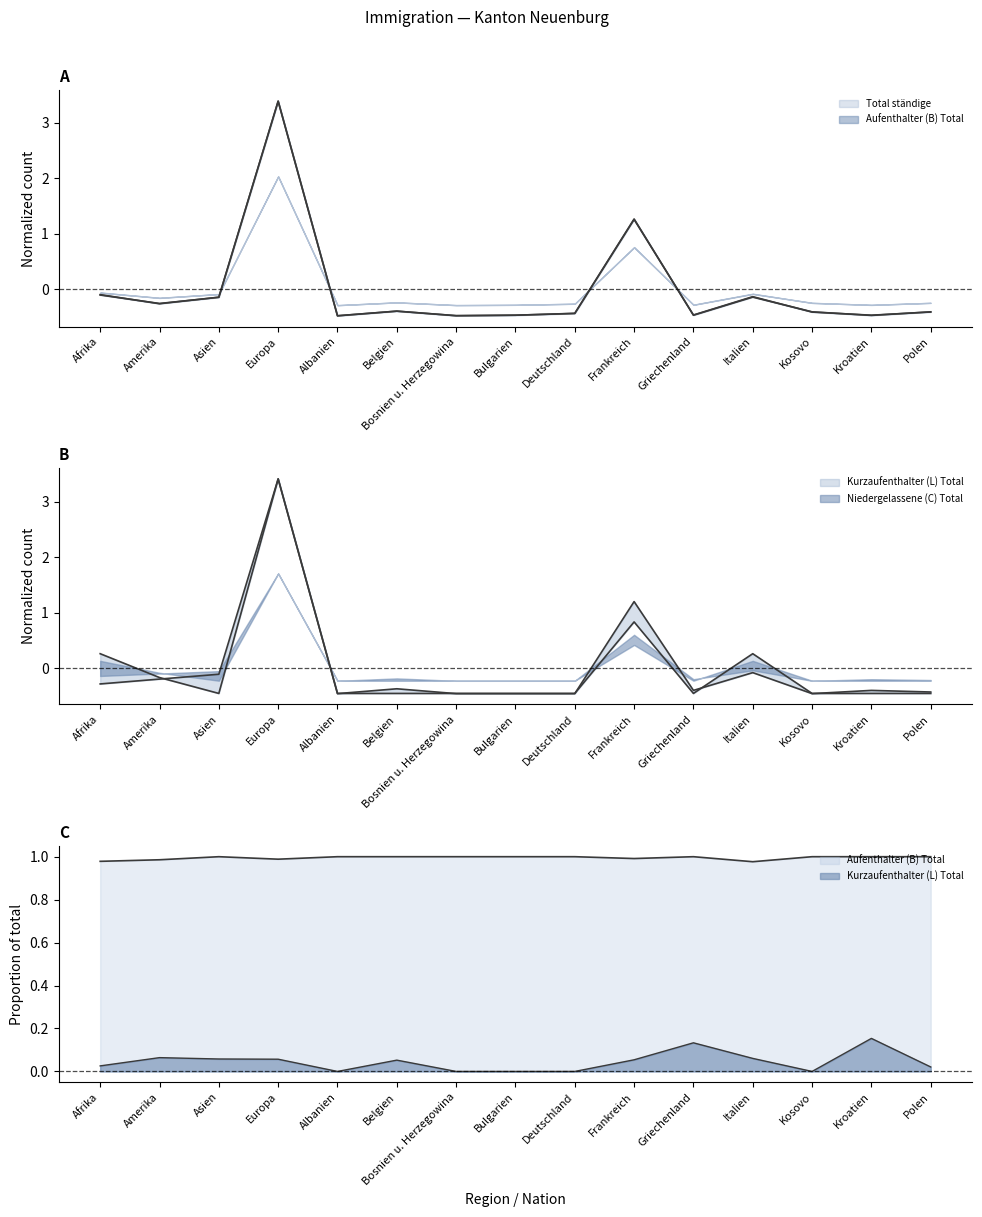

At how many categories does at least one series exceed 0?

4